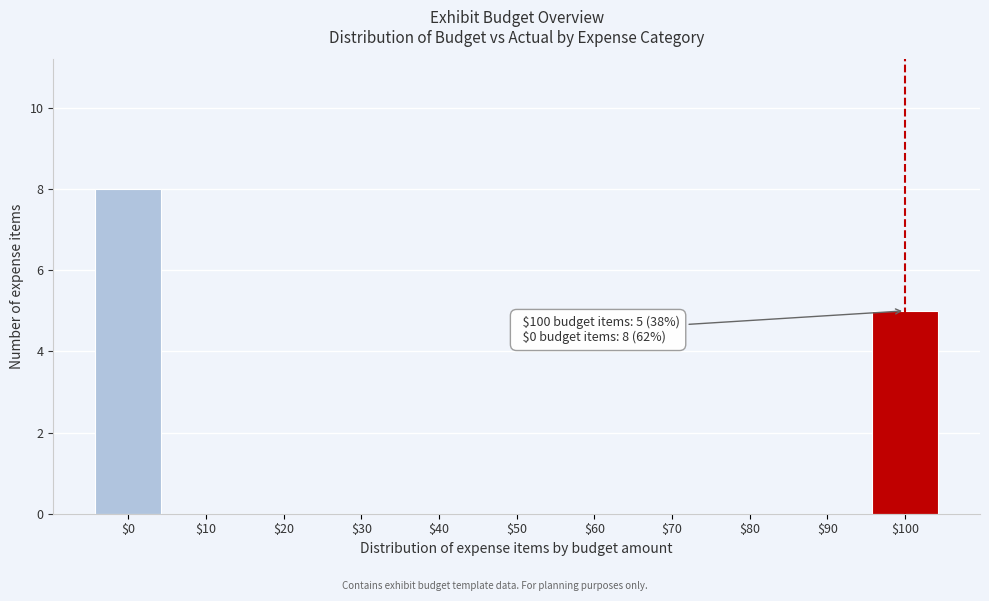

What is the sum of all values?

13